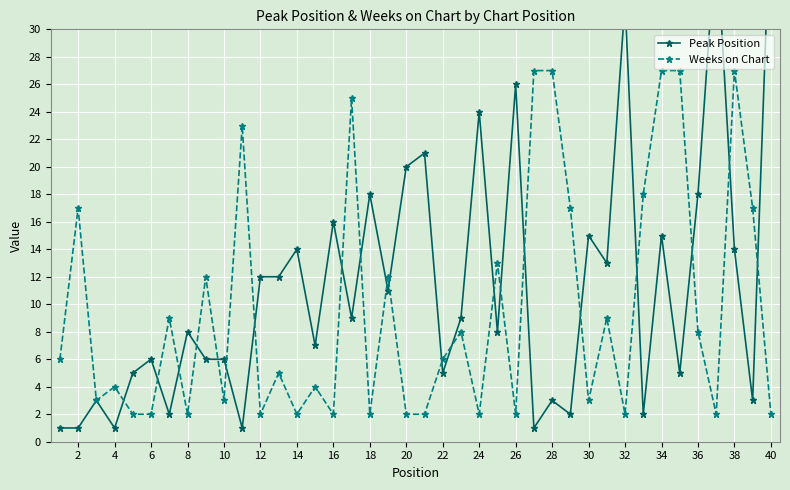

What is the difference between the second highest and second lowest values in the Peak Position series?

36